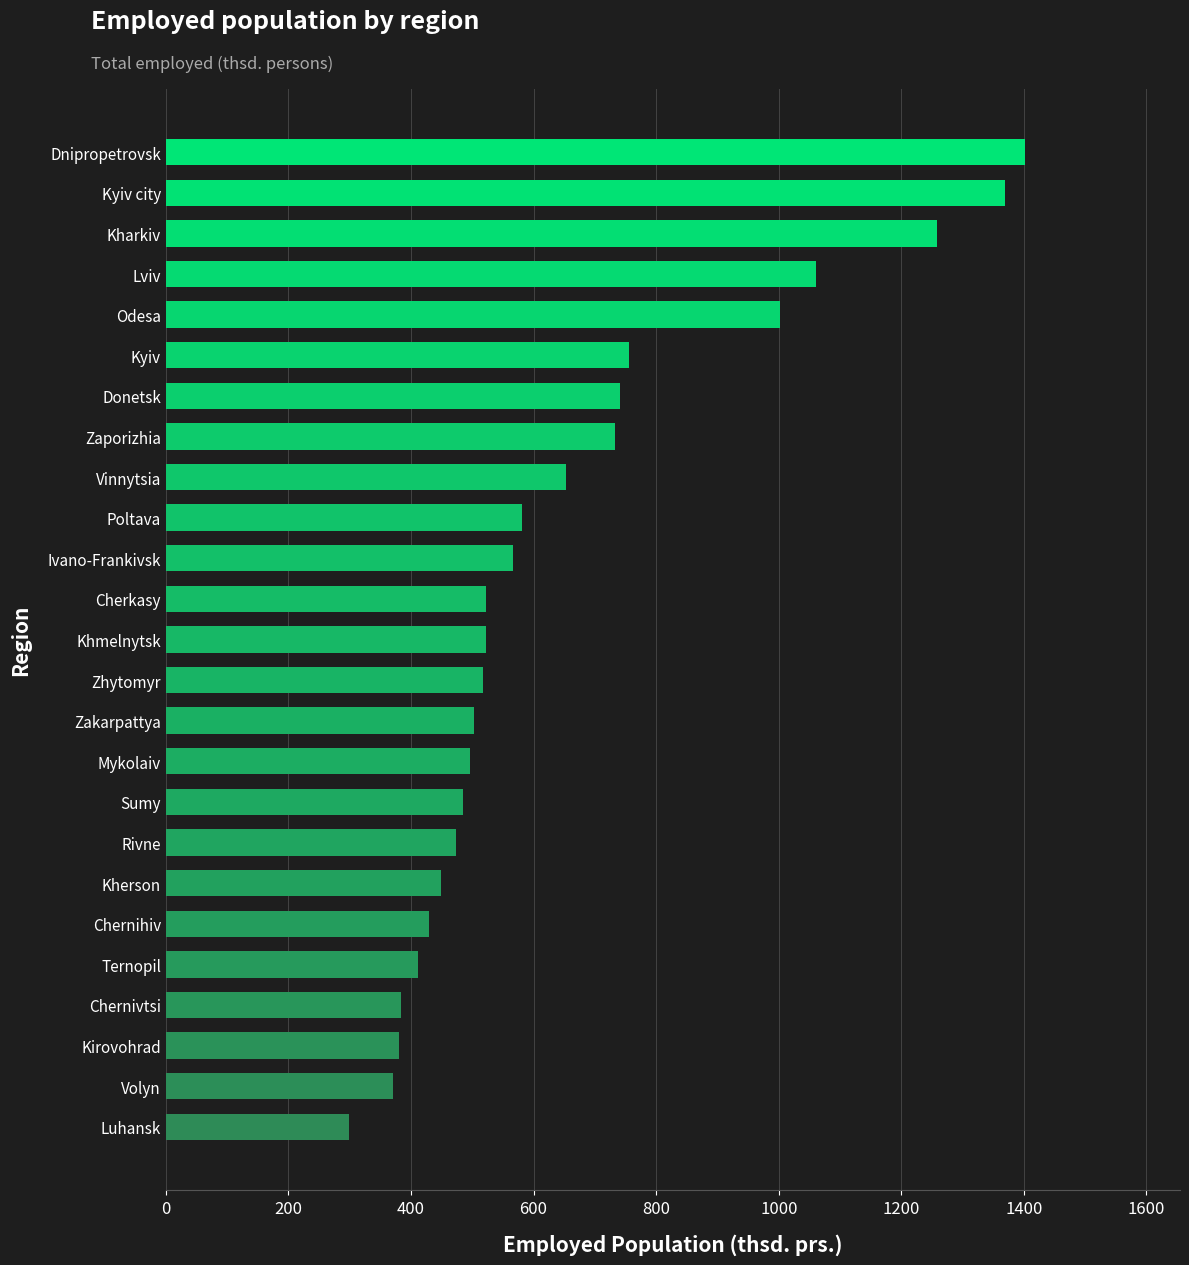

True or false: the data shows 225.5 at Kirovohrad.

False